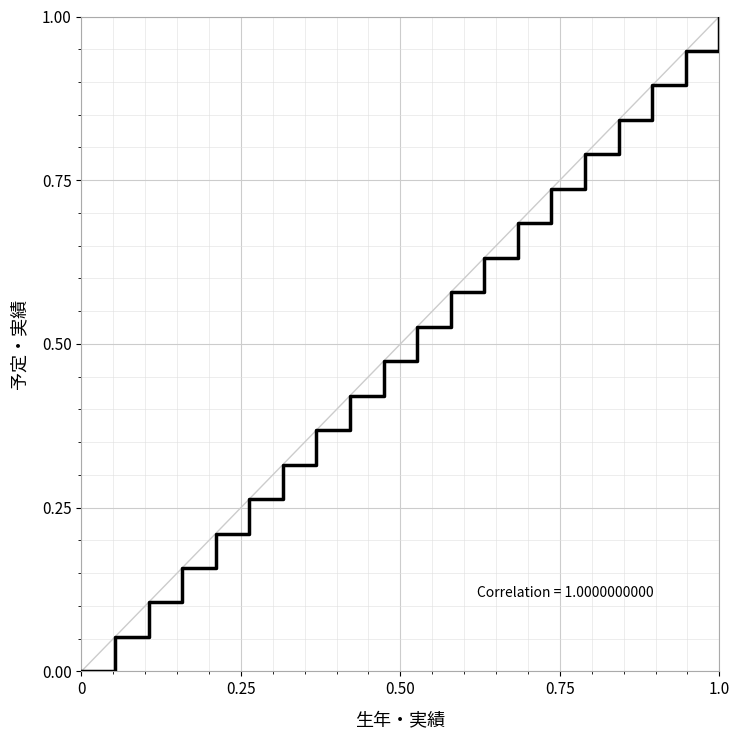

What is the difference between the maximum and minimum values?

1.0